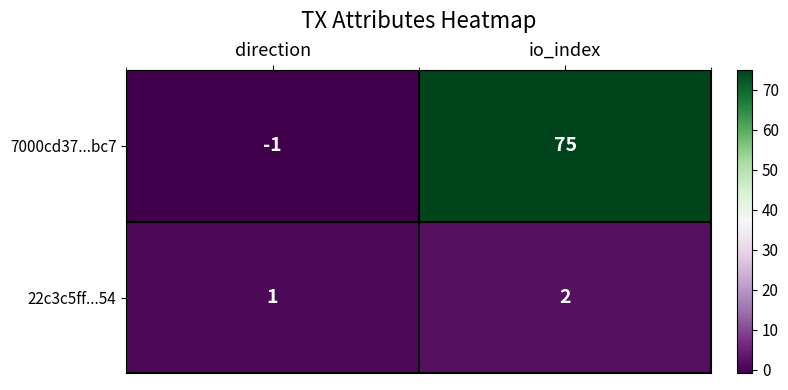

Which series has the largest total across all categories?

7000cd37...bc7